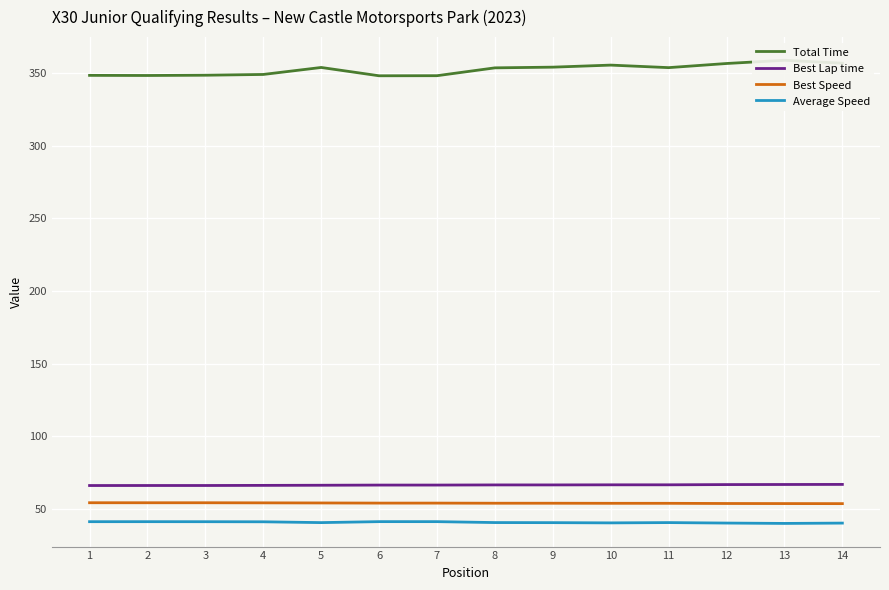

What is the sum of the Average Speed values at 6 and 7?

82.7